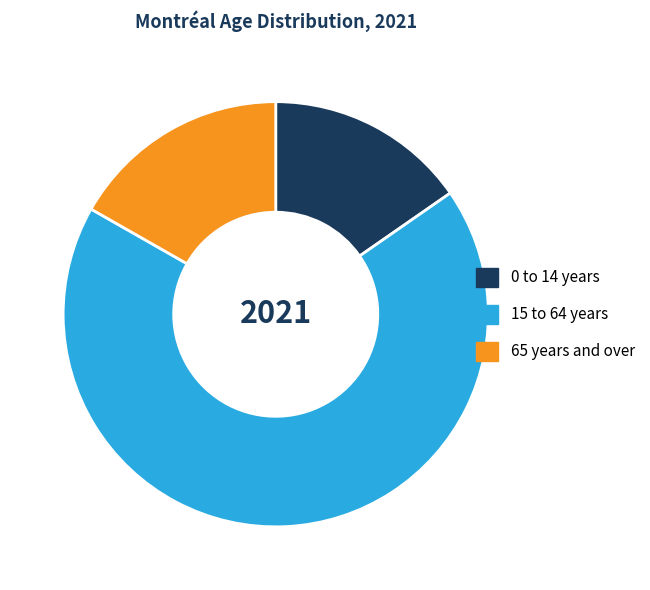

What is the largest slice in the pie chart?

15 to 64 years